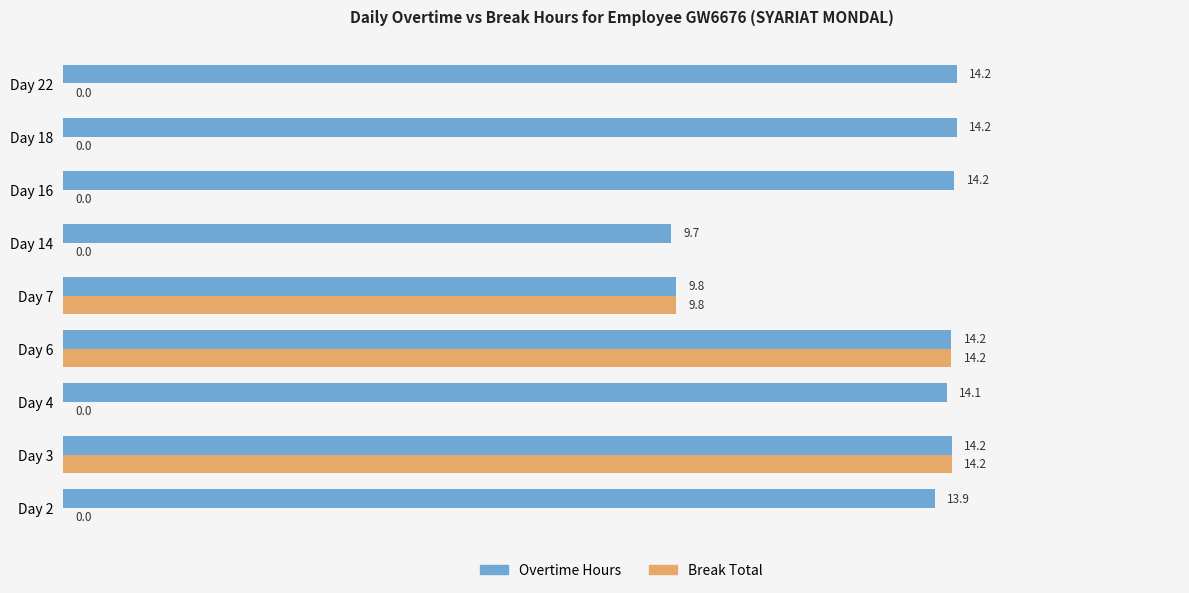

How many data points does each series have?

9